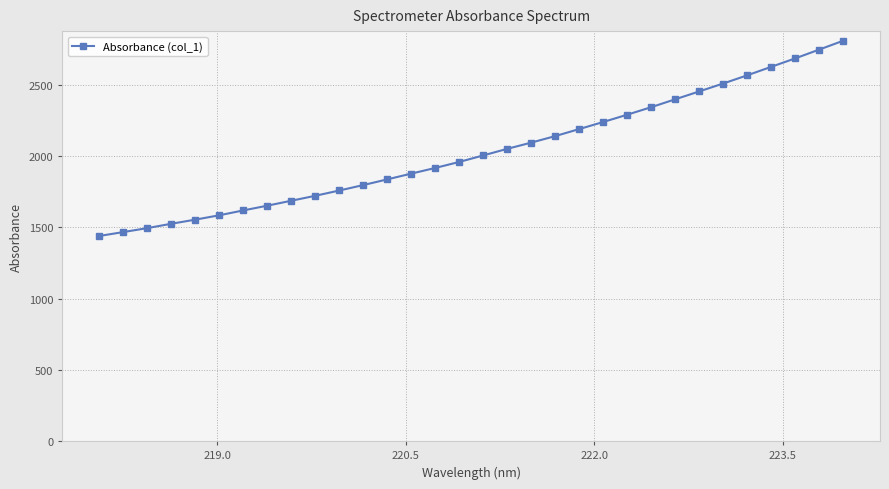

What is the greatest value displayed?

2809.8